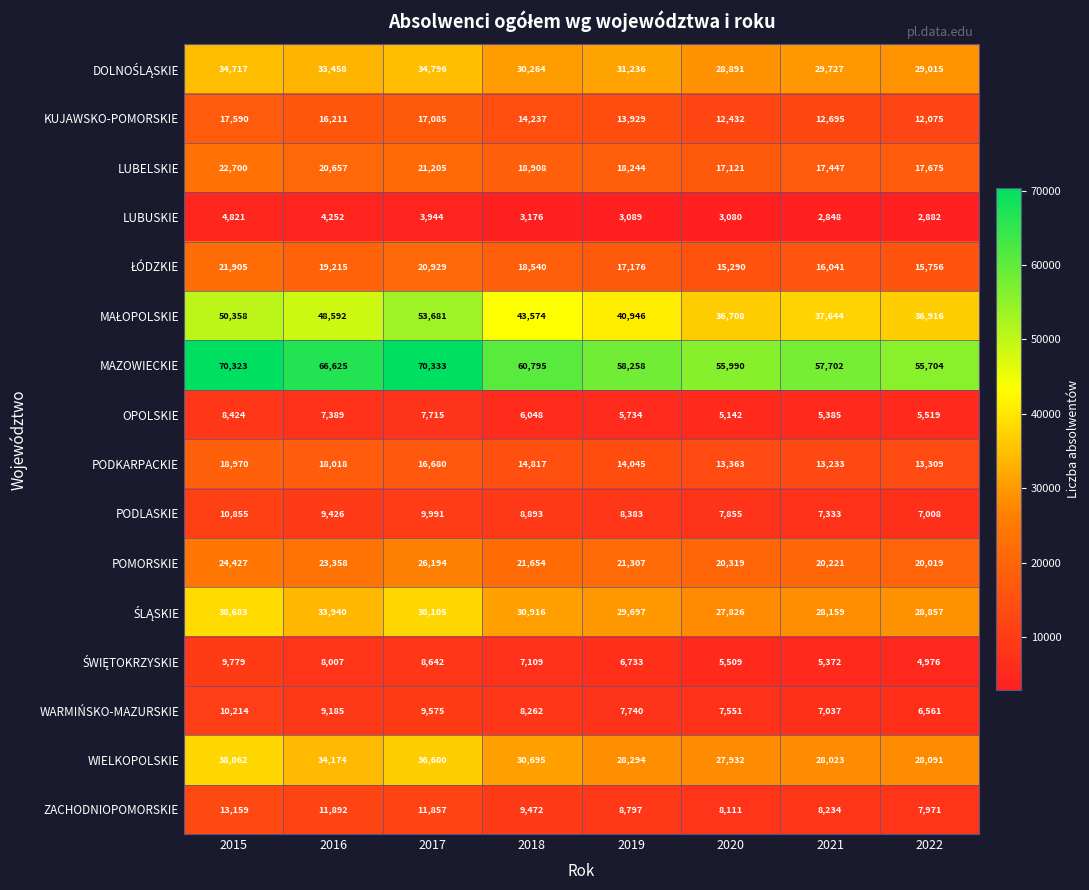

How many values in the OPOLSKIE series are below 6048?

4